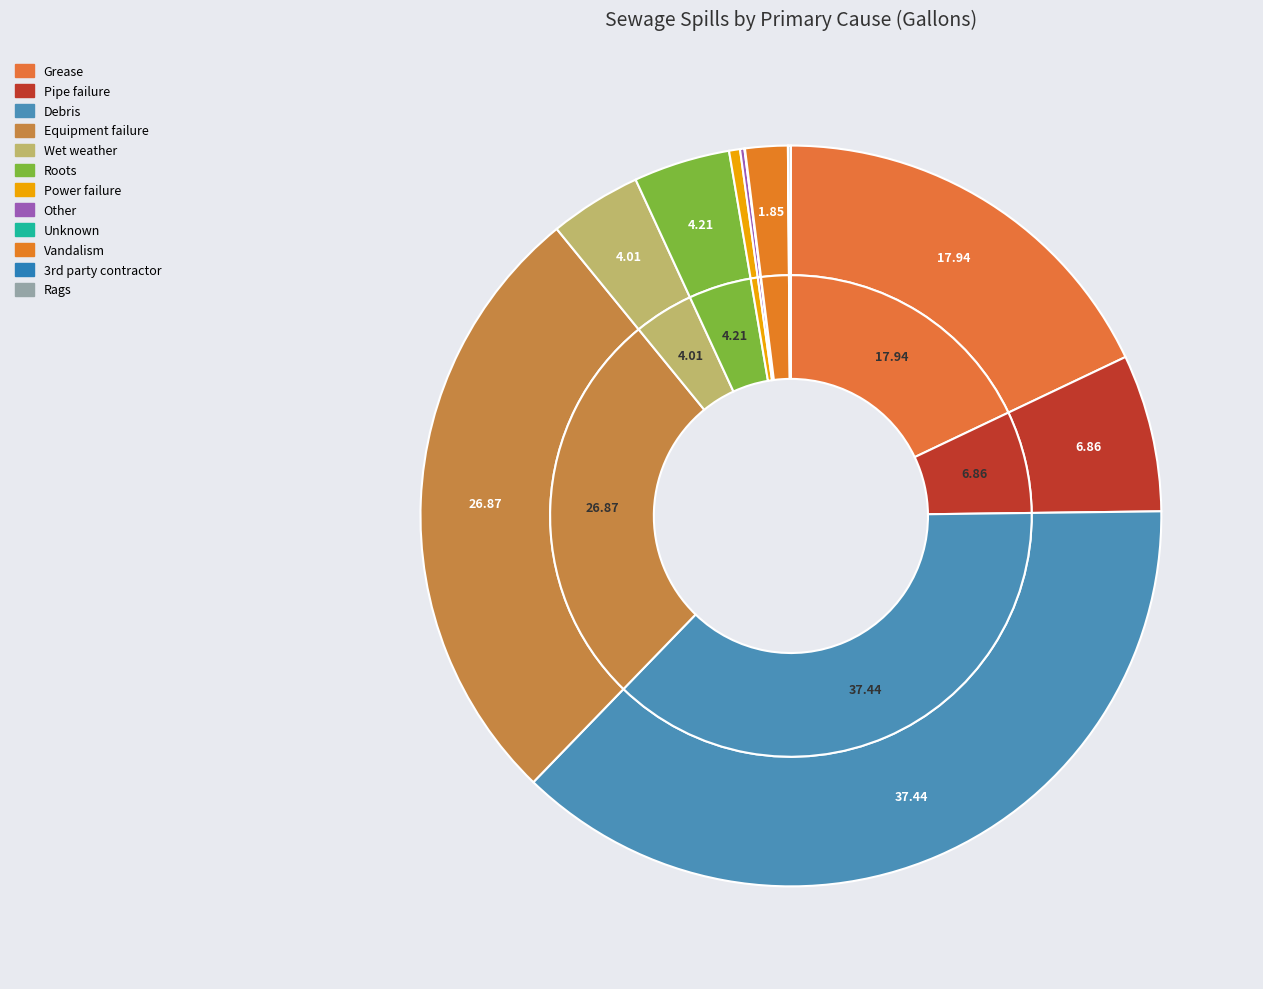

The Equipment failure slice represents 36% of the pie. True or false?

False